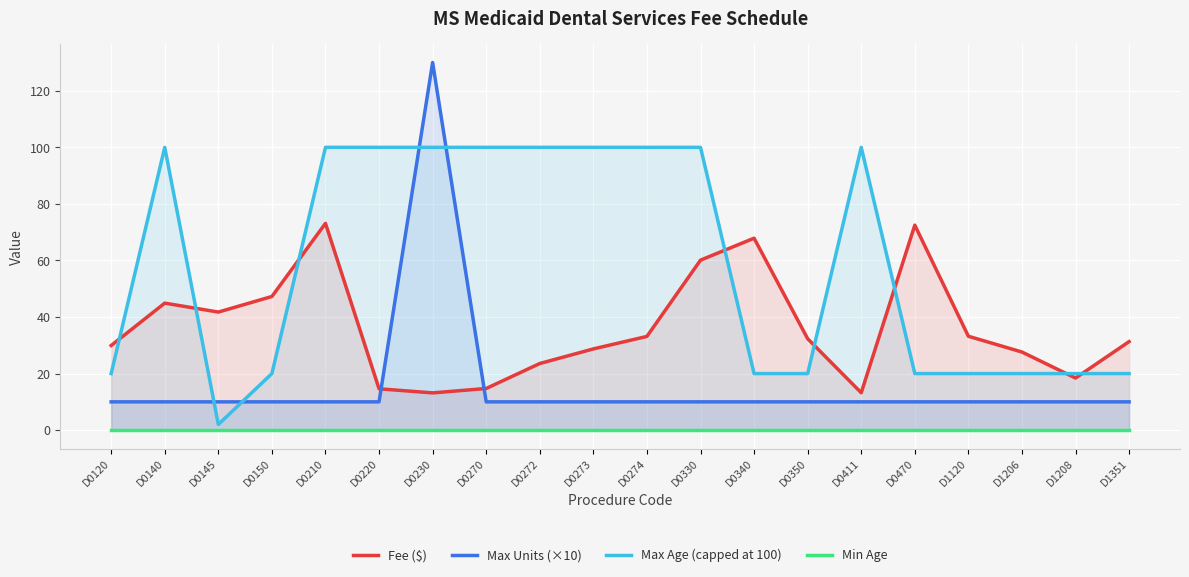

Which category has the highest value in the Max Age (capped at 100) series?

D0140